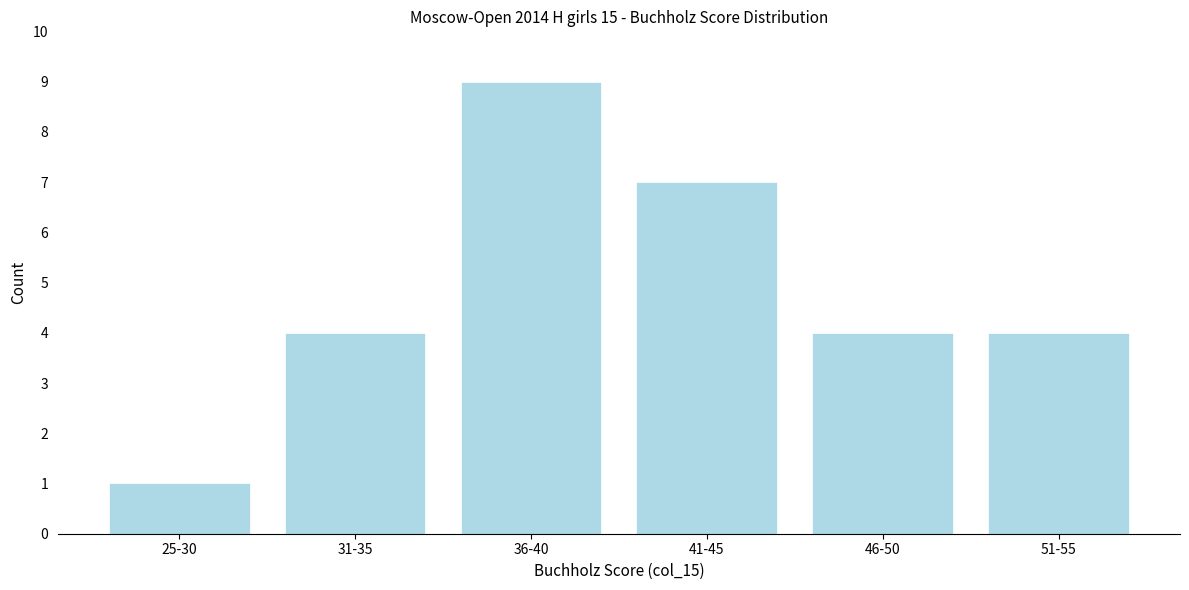

Reading left to right, list all the values displayed in this chart.

25-30=1	31-35=4	36-40=9	41-45=7	46-50=4	51-55=4